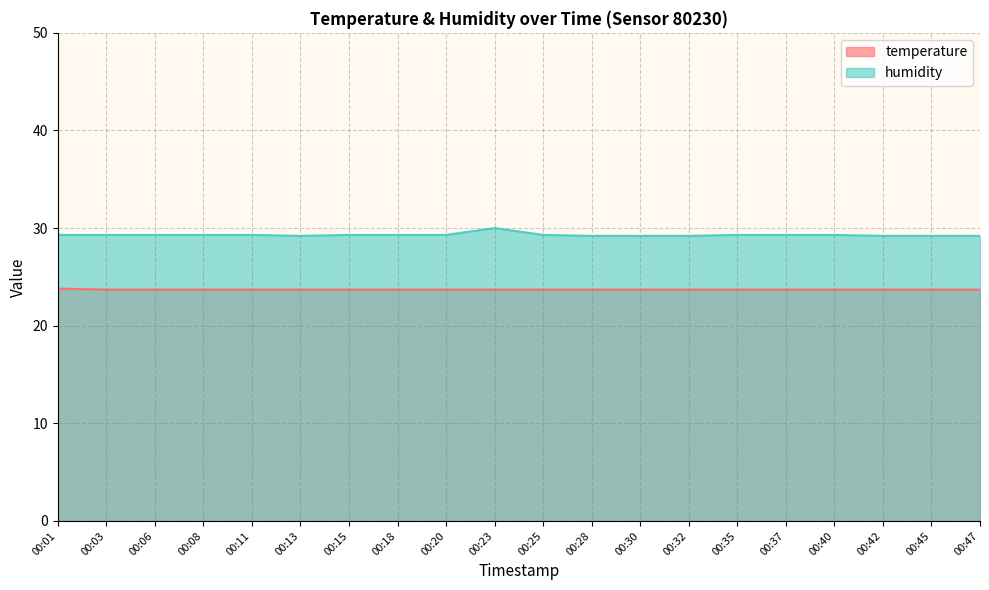

How many humidity values are between 29 and 30?

20